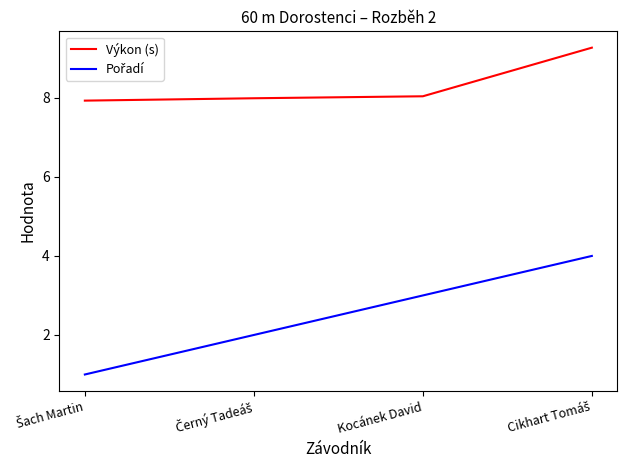

What is the difference between the maximum and second lowest values in the Výkon (s) series?

1.3